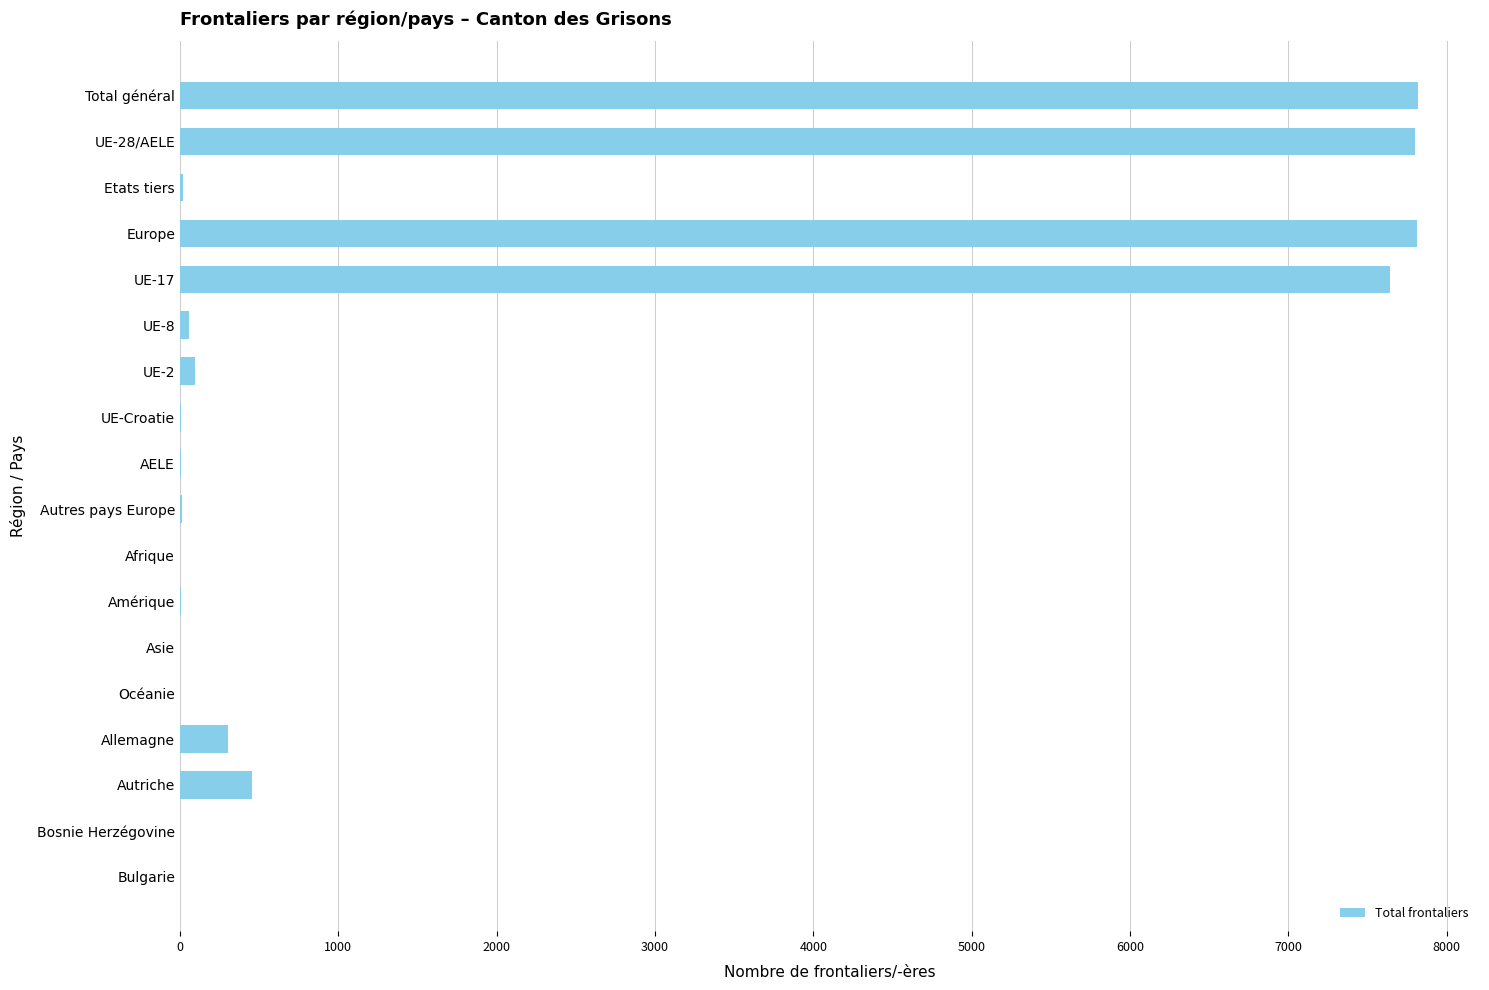

The value at Allemagne is 306. True or false?

True